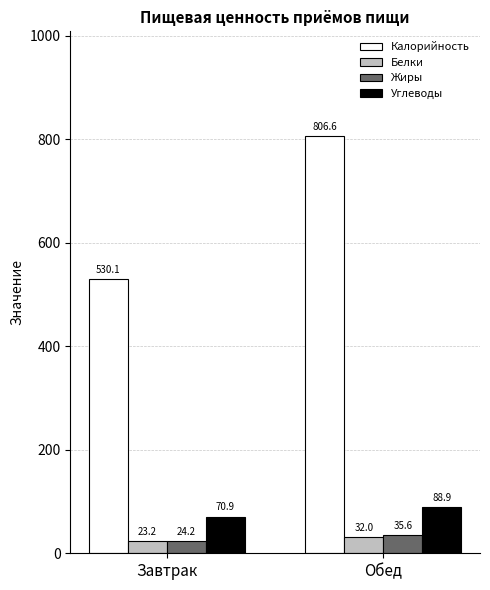

True or false: Калорийность has a value of 1315.4 at Обед.

False